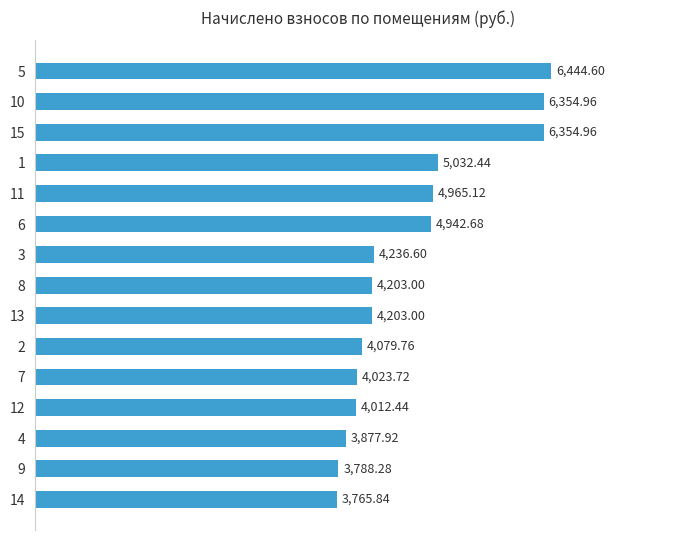

How many data points are less than 4203?

6